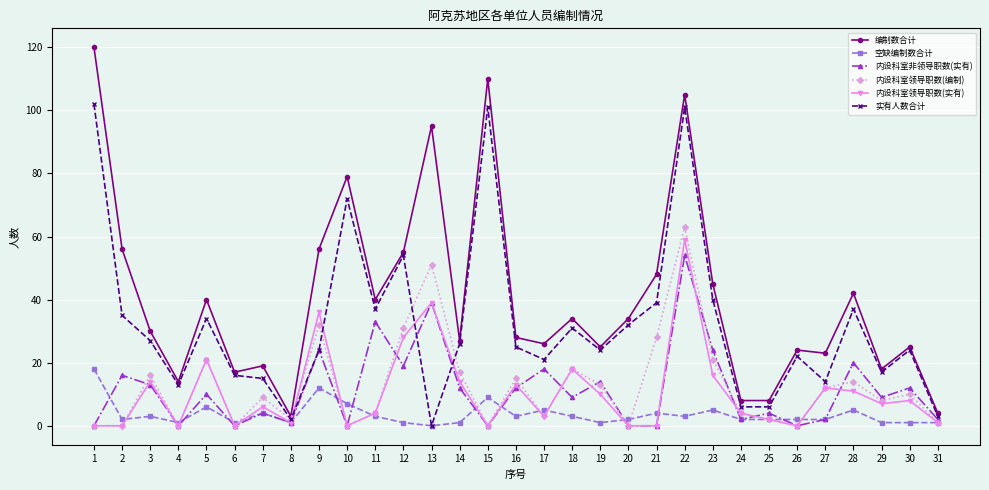

The 实有人数合计 series shows 31 at 18. True or false?

True